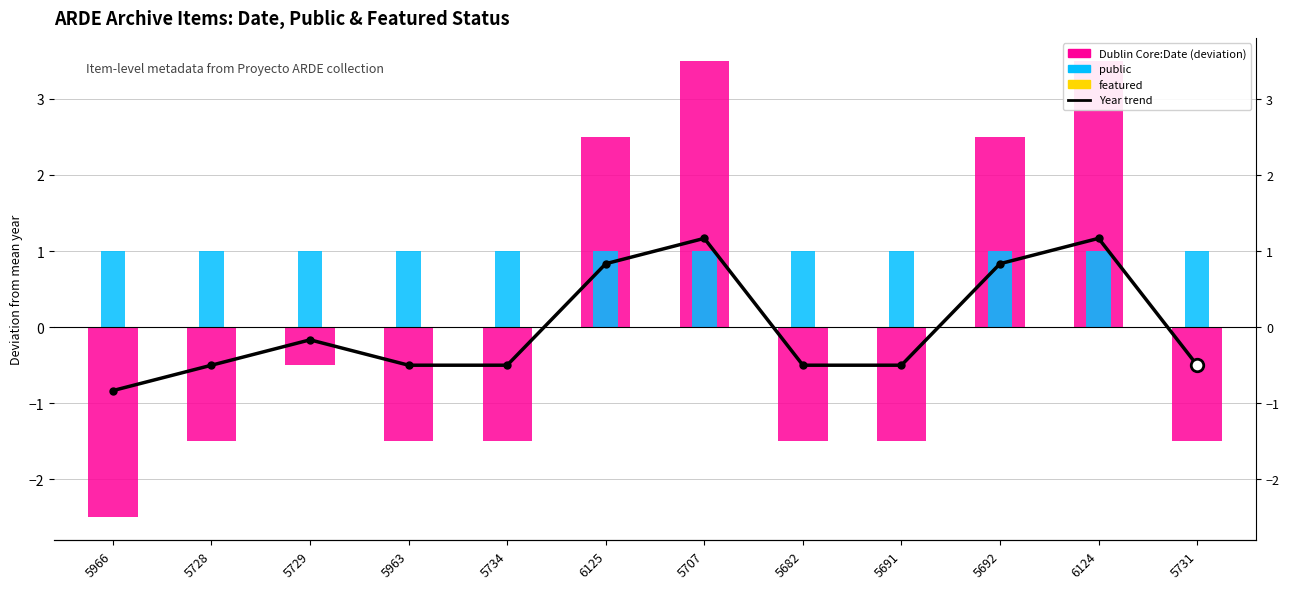

True or false: public has a value of 1.0 at 6124.

True